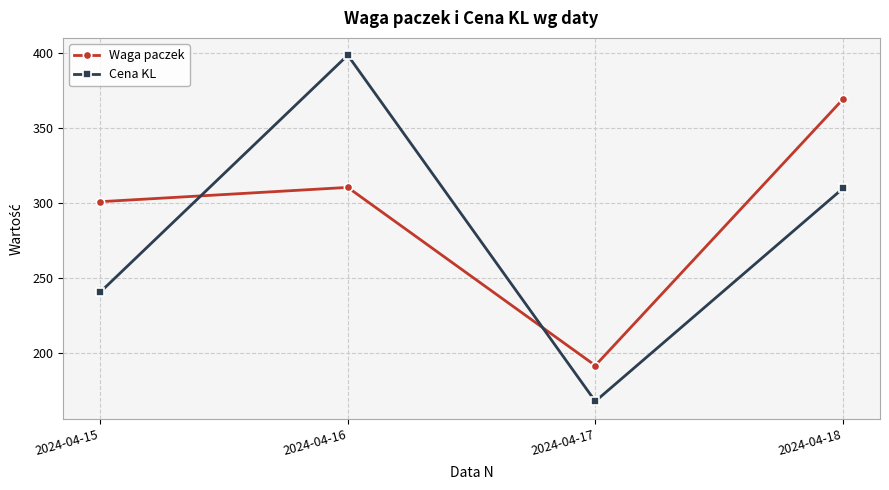

How many values in the Cena KL series exceed 309?

2